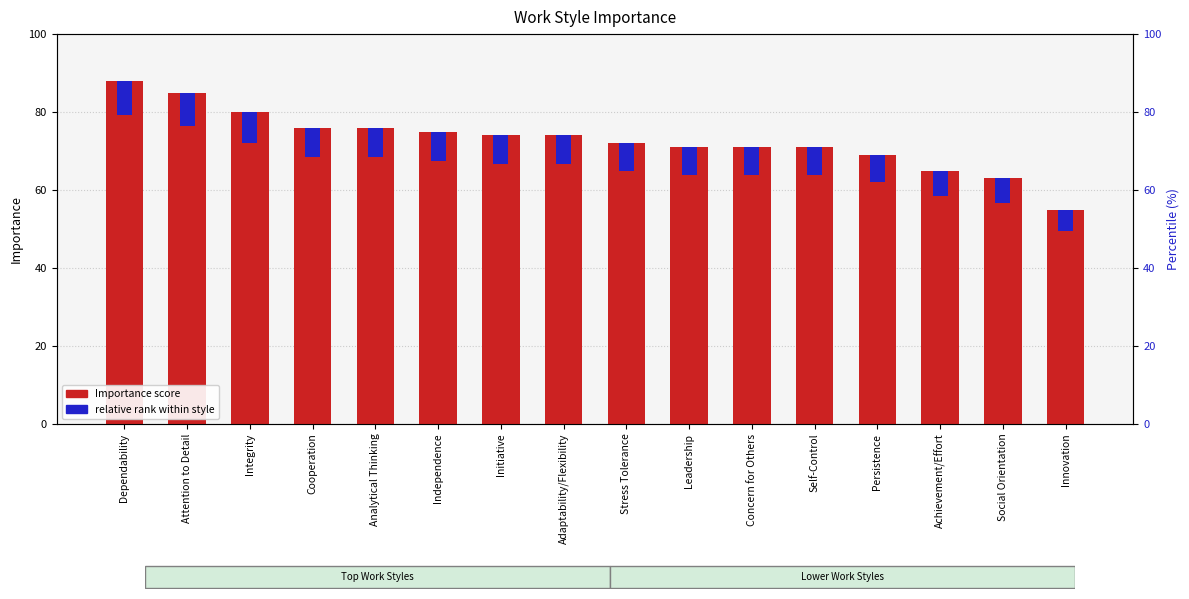

How many values in the Importance score series are below 74?

8